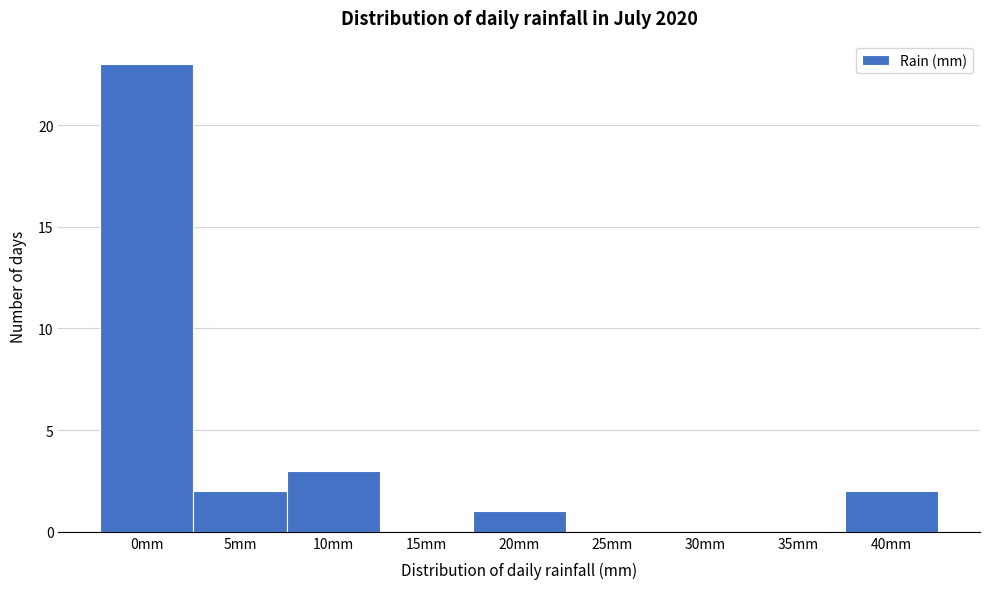

Reading right to left, list all the values displayed in this chart.

40mm=2	35mm=0	30mm=0	25mm=0	20mm=1	15mm=0	10mm=3	5mm=2	0mm=23